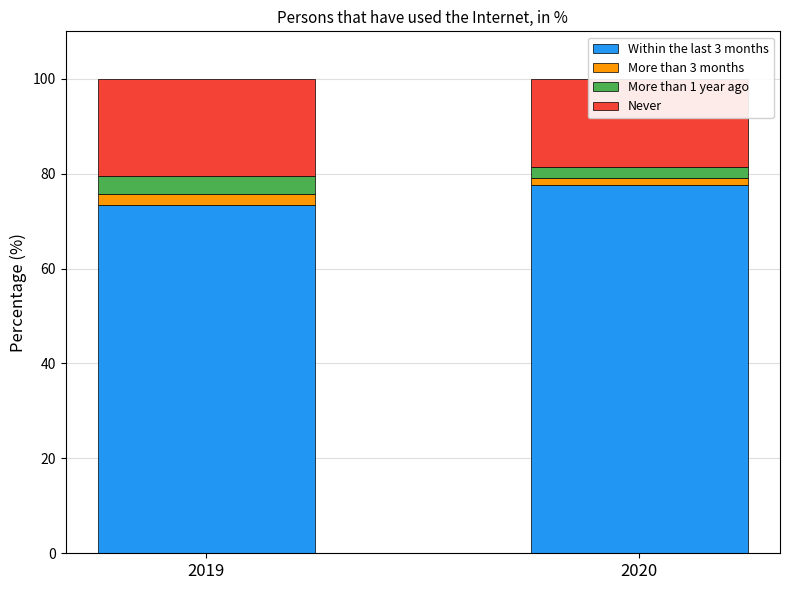

What position from the left is More than 1 year ago?

3